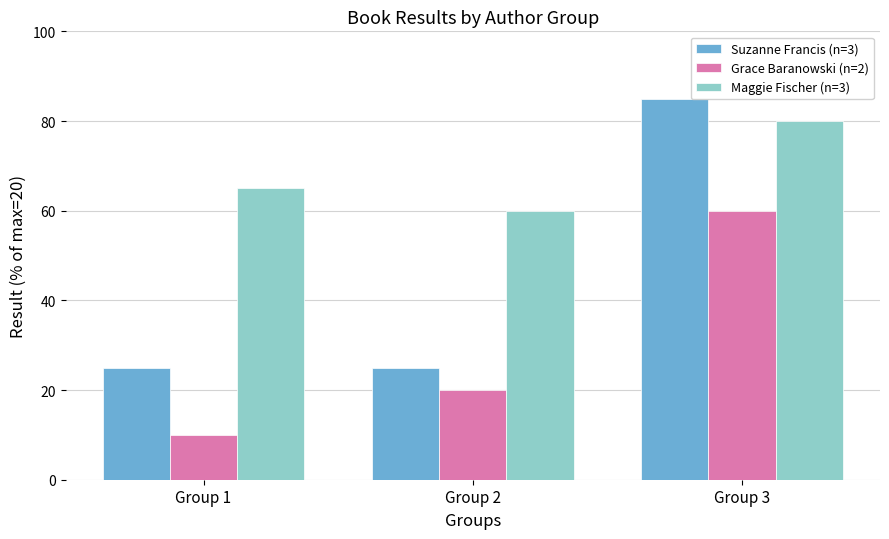

How many bars are there in each group?

3